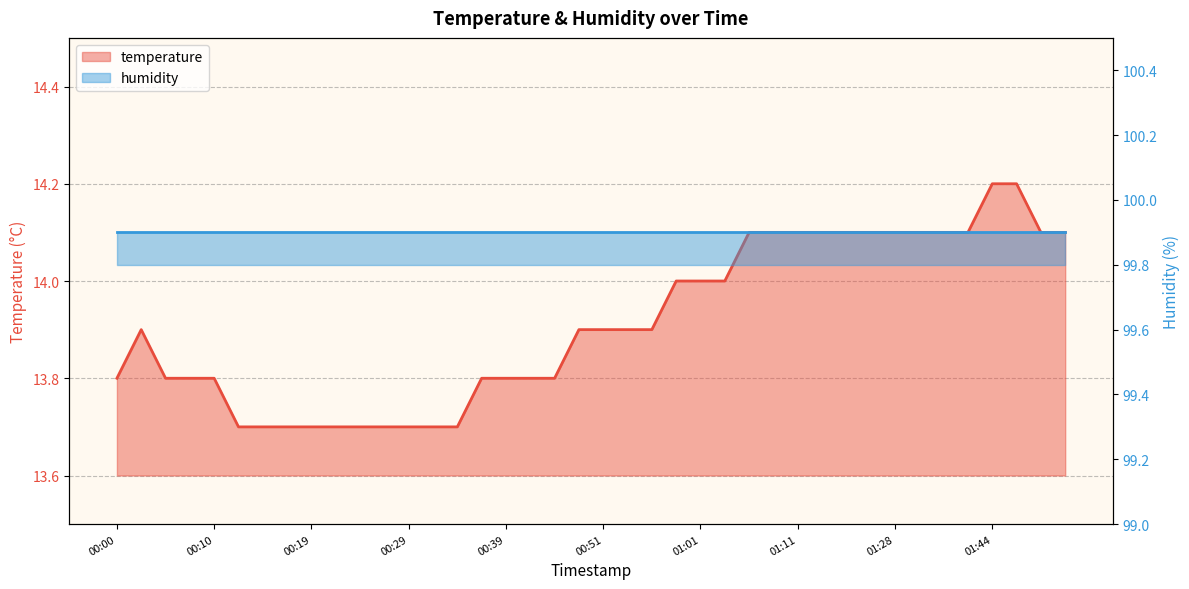

What is the sum of the values at 00:17 and 01:46?

27.9